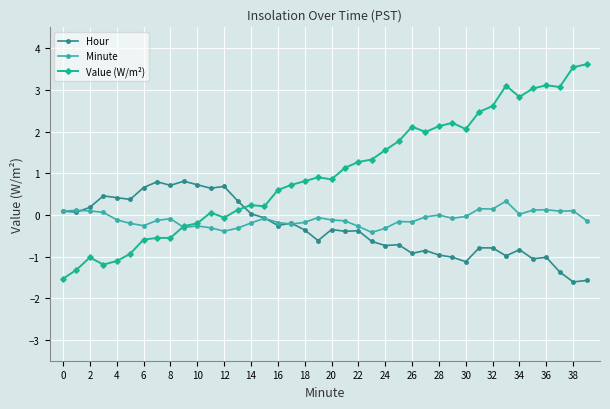

Rank the series by their maximum value, from highest to lowest.

Value (W/m²), Hour, Minute